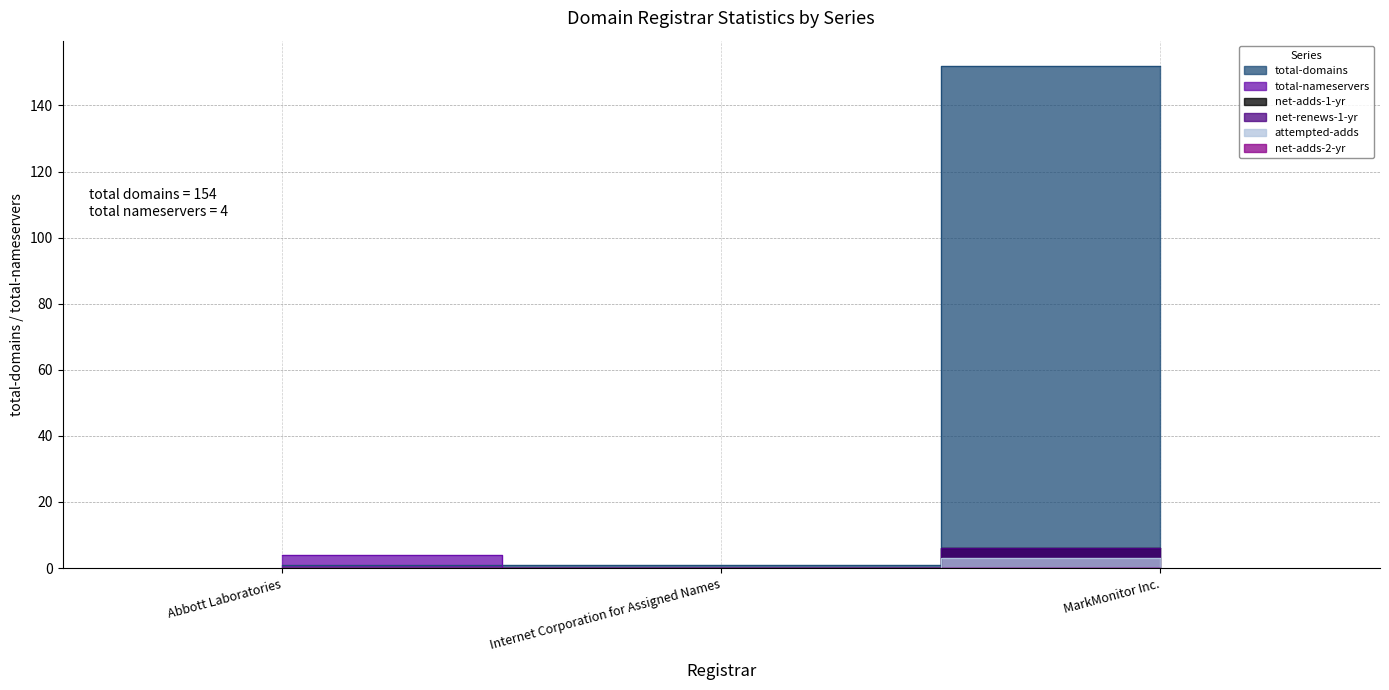

What is the label of the 1st point from the right?

MarkMonitor Inc.